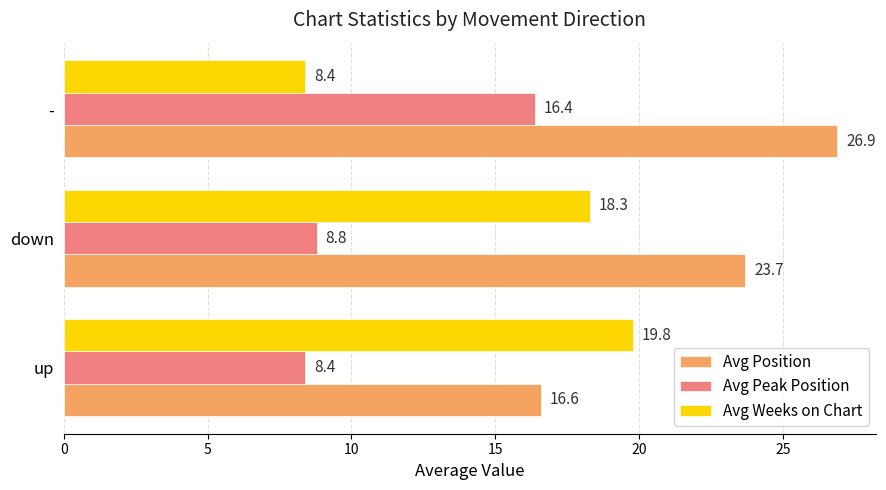

At which label is Avg Weeks on Chart closest to 14?

down